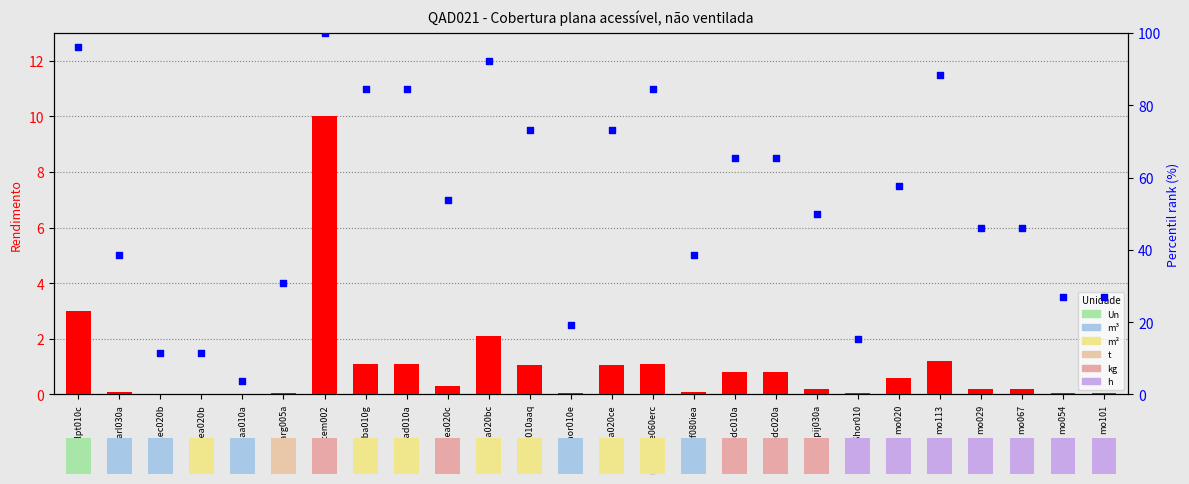

Which series reaches the maximum Y coordinate?

Percentil rank